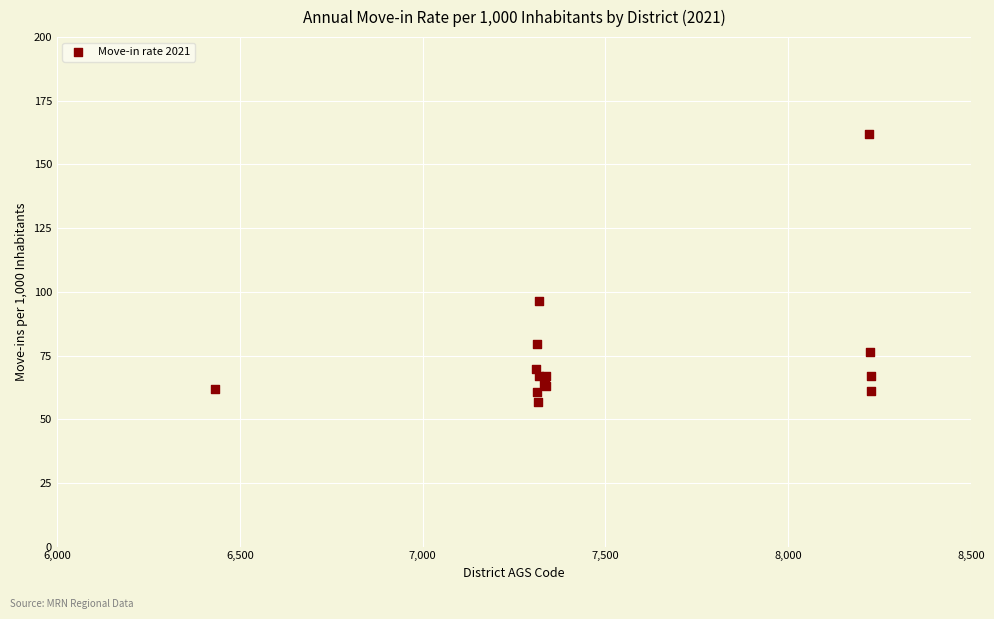

What Y value in the scatter plot is closest to 109?

96.6